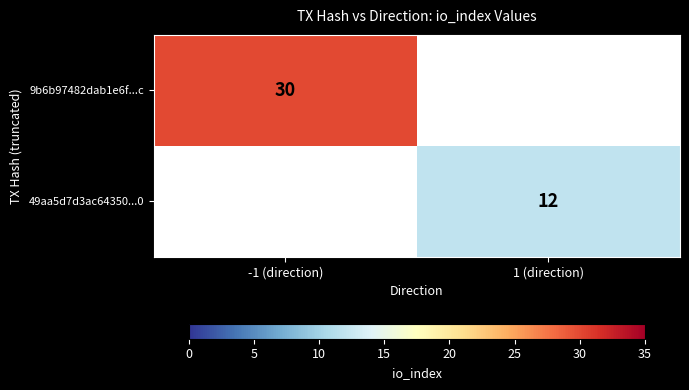

The 9b6b97482dab1e6f...c series shows 40 at -1 (direction). True or false?

False